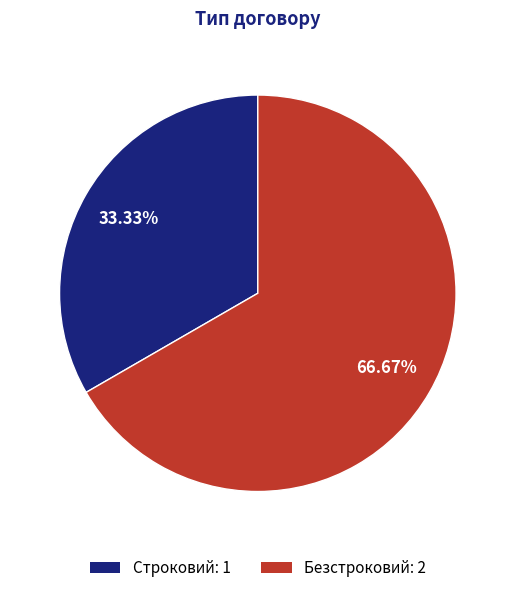

Is Безстроковий the majority of the pie?

Yes